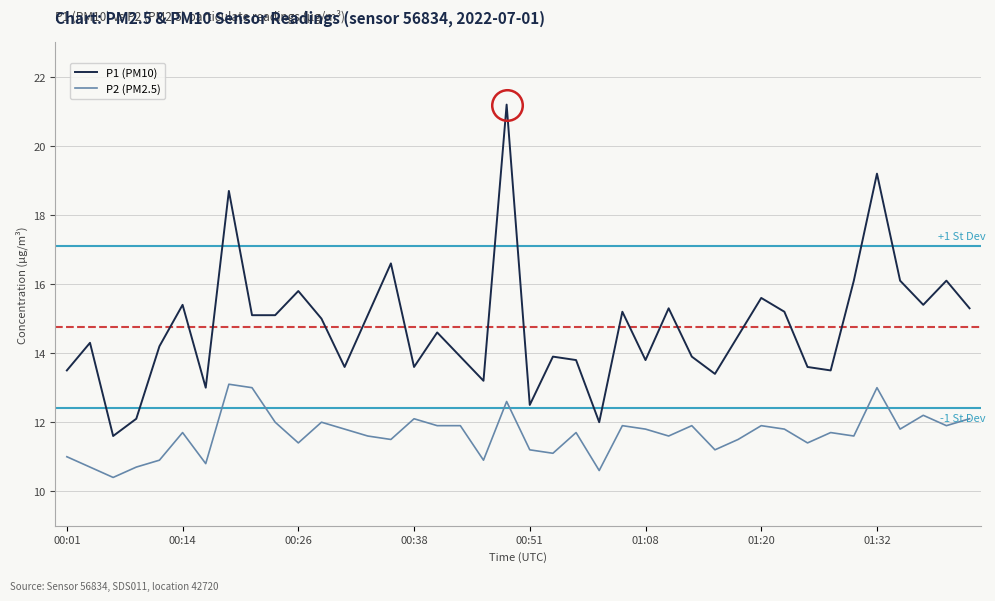

Which series has the largest range (max minus min)?

P1 (PM10)